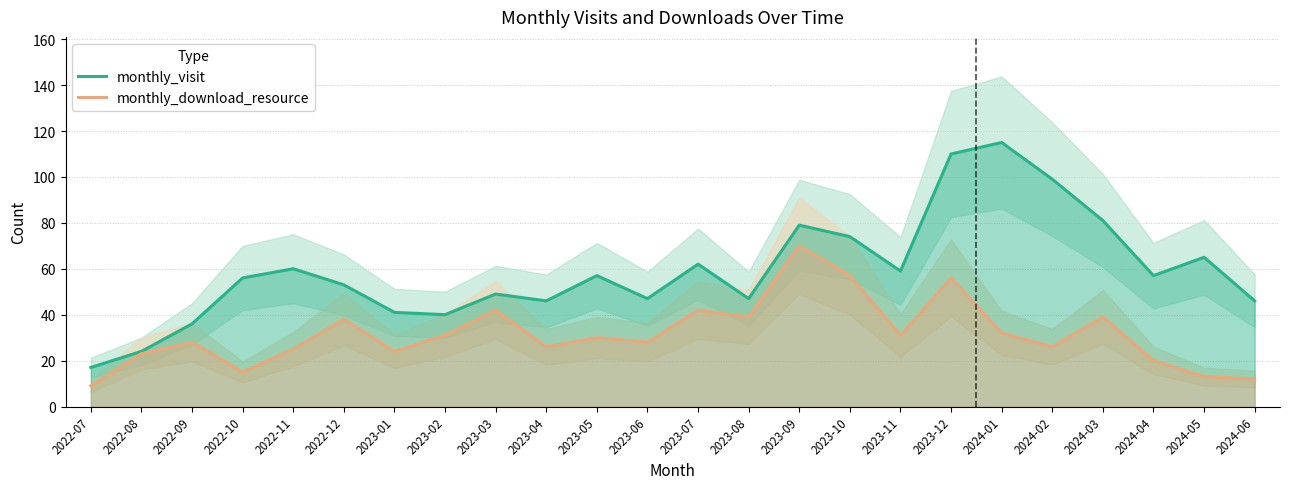

Does the chart display data point markers on the line(s)?

No